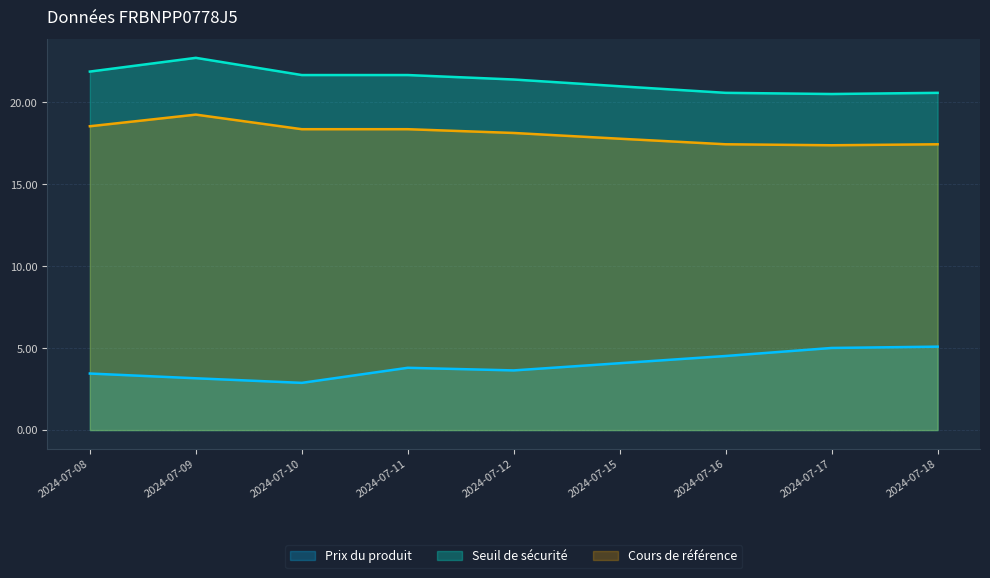

Which category has the lowest value across all series?

2024-07-10